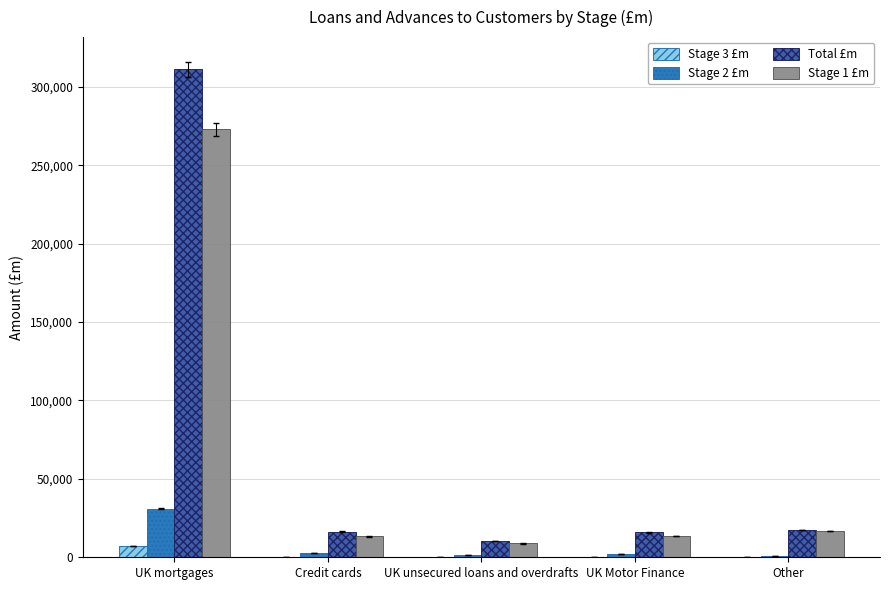

Which series has the largest total across all categories?

Total £m